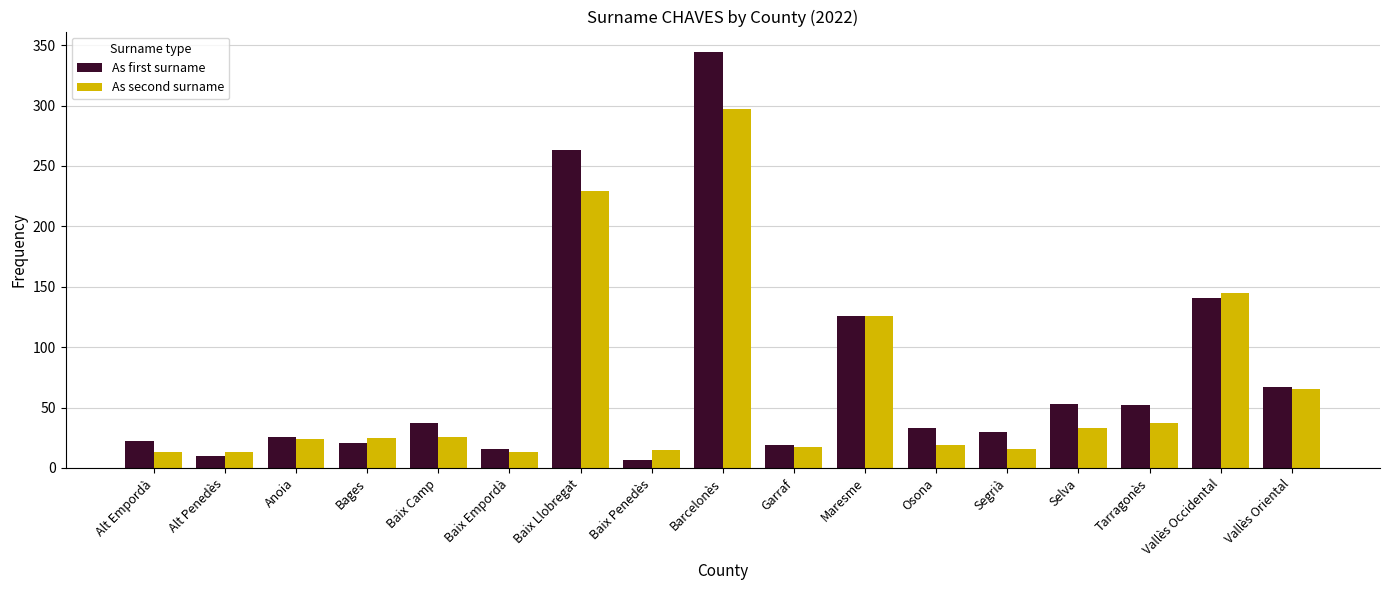

At which label is As first surname closest to 175?

Vallès Occidental